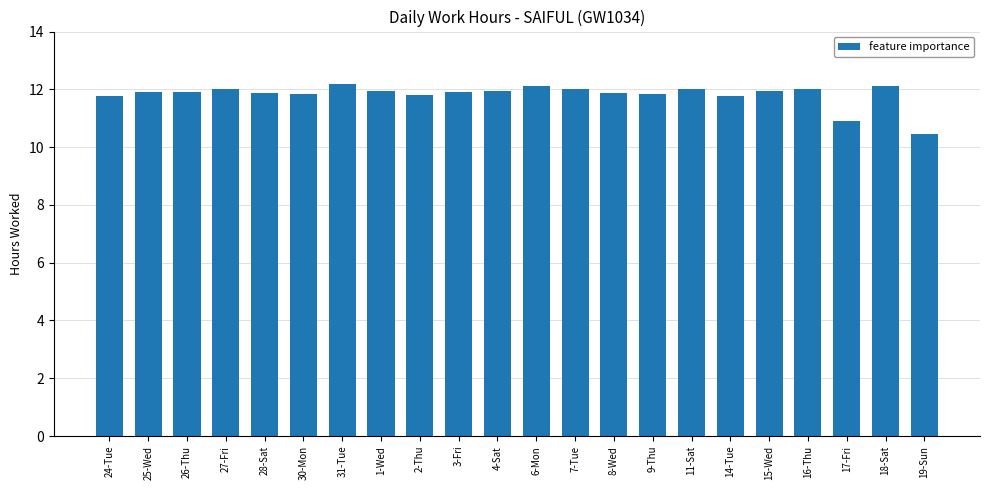

What is the smallest value displayed?

10.5